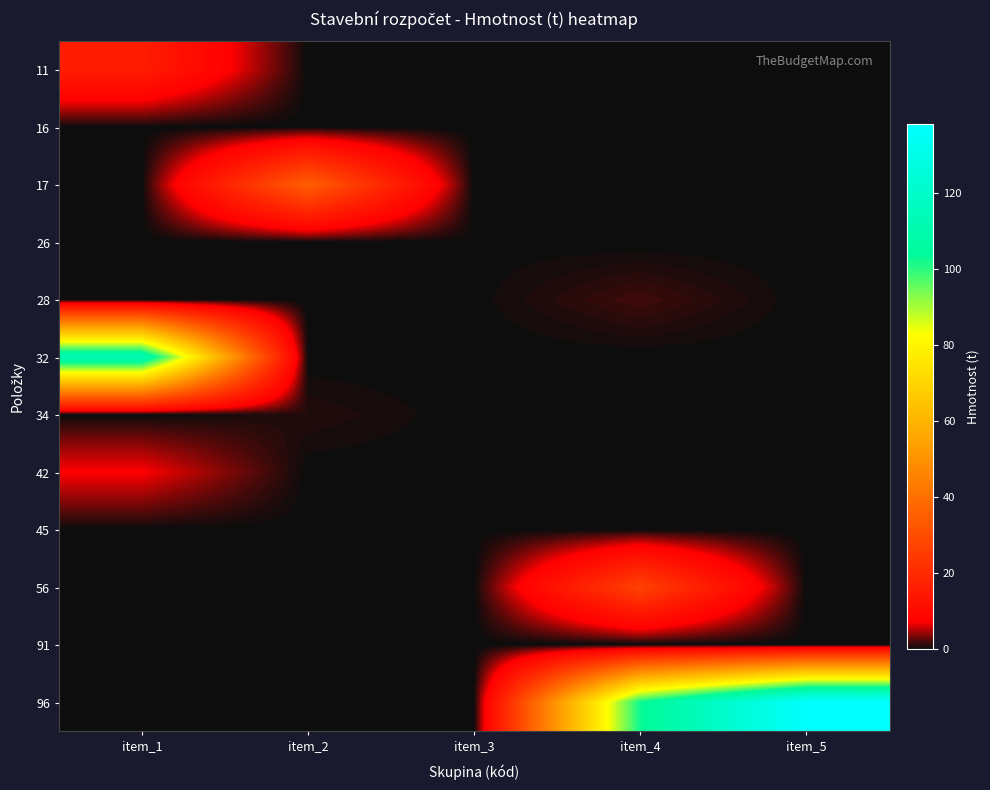

Which has a higher value, item_5 or item_4?

item_5